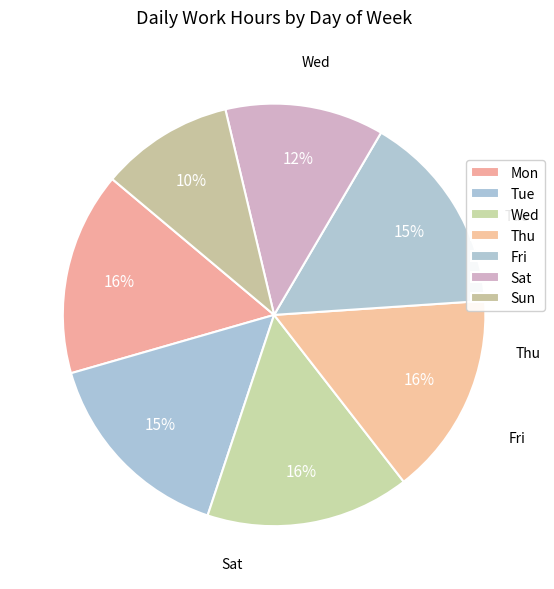

Rank the categories by value from highest to lowest.

Wed, Mon, Thu, Fri, Tue, Sat, Sun